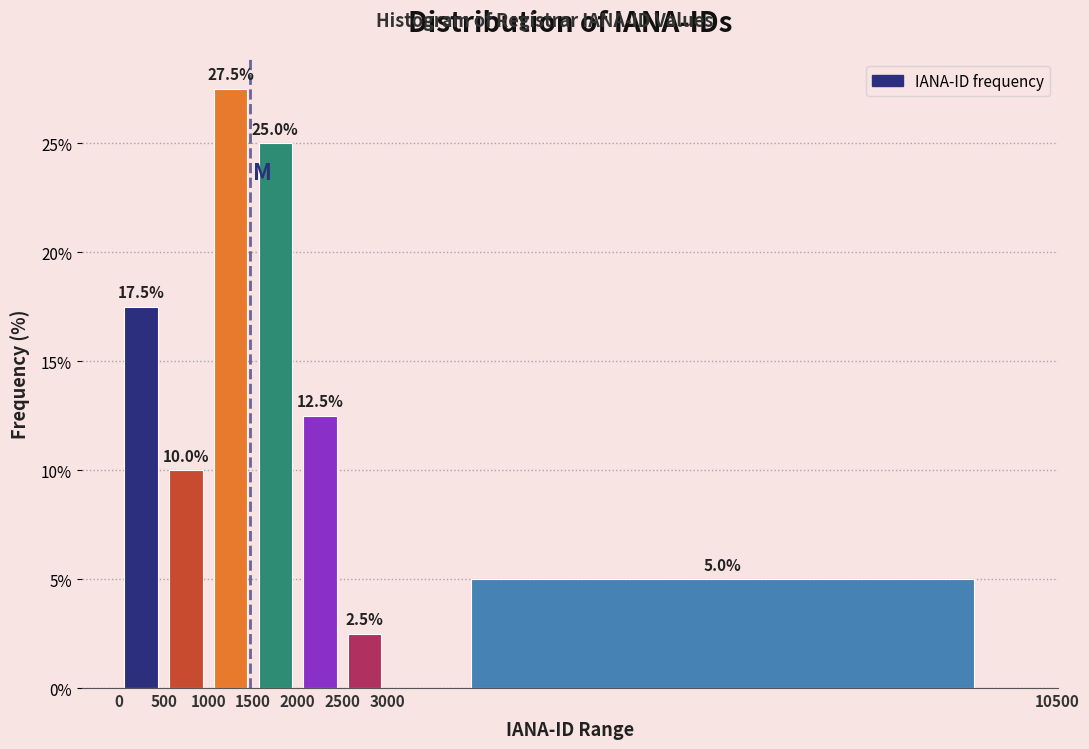

Reading left to right, list every bar in this chart as the range it spans on the x-axis followed by its height.

0 to 500: 17.5
500 to 1000: 10.0
1000 to 1500: 27.5
1500 to 2000: 25.0
2000 to 2500: 12.5
2500 to 3000: 2.5
3000 to 10500: 5.0